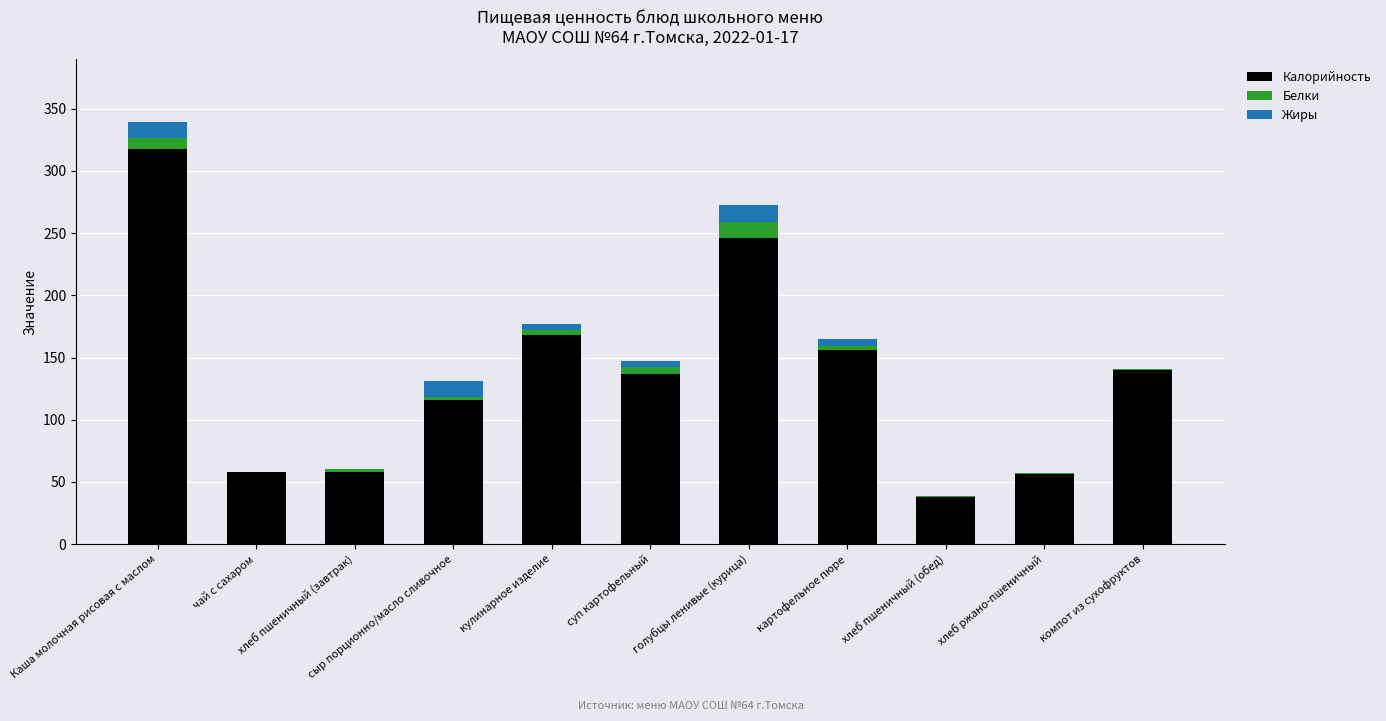

How many categories are shown in the chart?

11